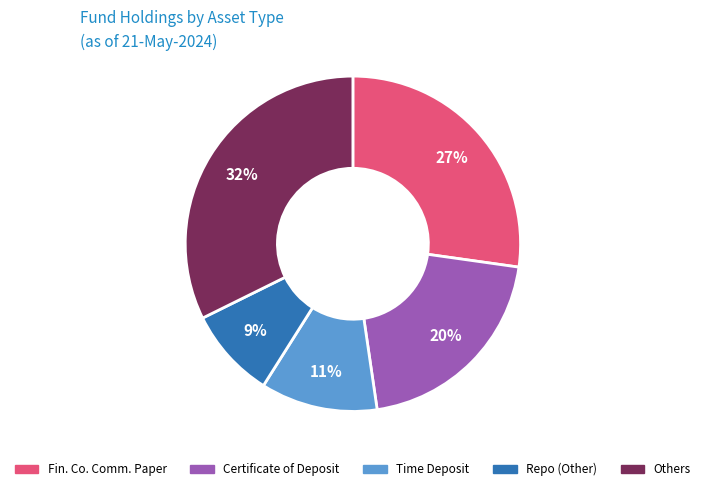

To the nearest percent, what is the average slice percentage?

20%